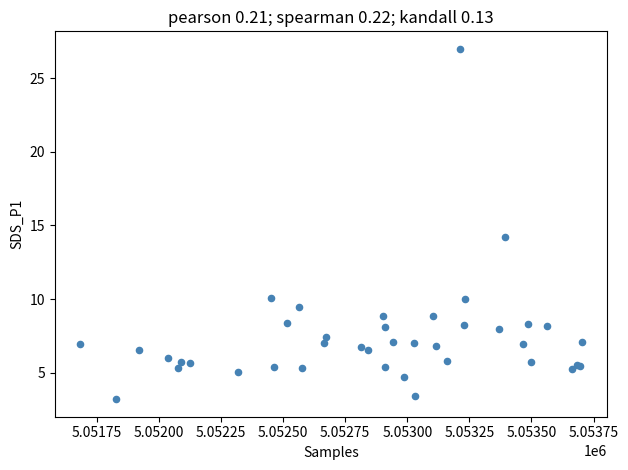

What Y value in the scatter plot is closest to 15?

14.2